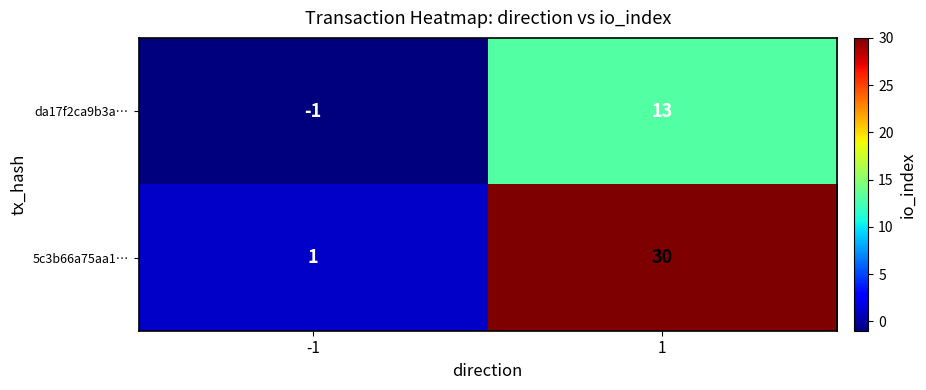

What is the difference between the da17f2ca9b3a… values at -1 and 1?

14